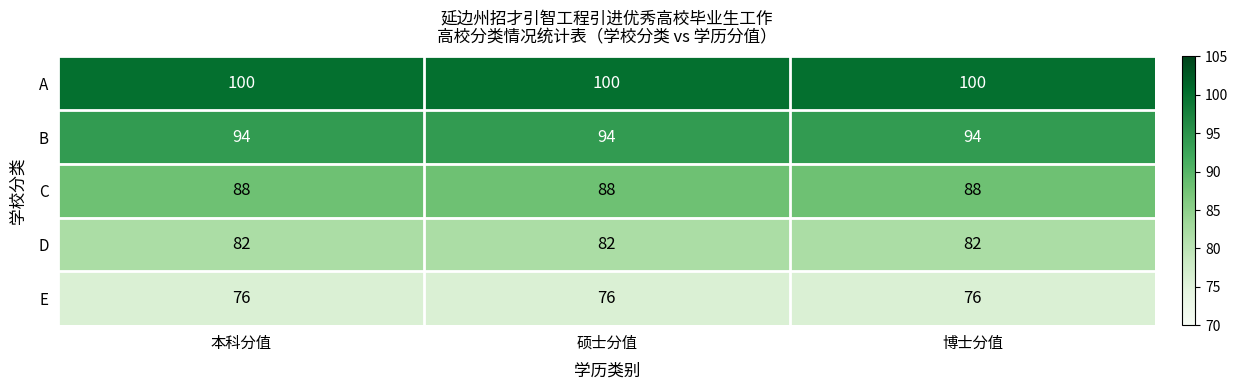

Is the value of A at 硕士分值 greater than the value of B at 本科分值?

Yes